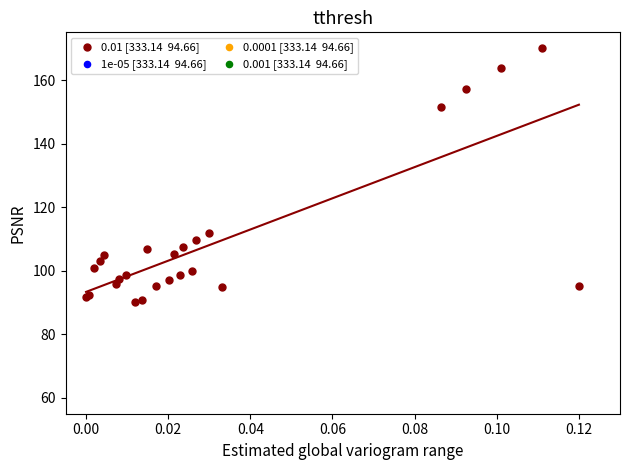

What Y value in the scatter plot is closest to 130?

111.8